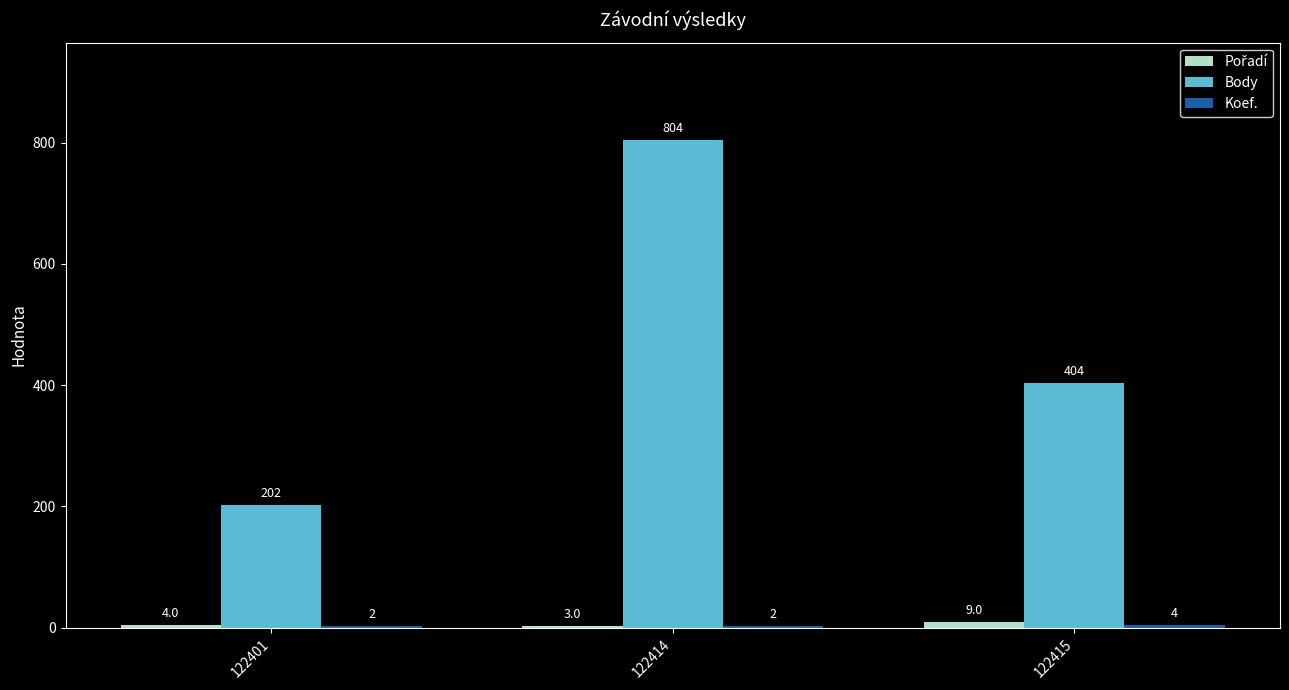

What is the maximum value shown in the chart?

804